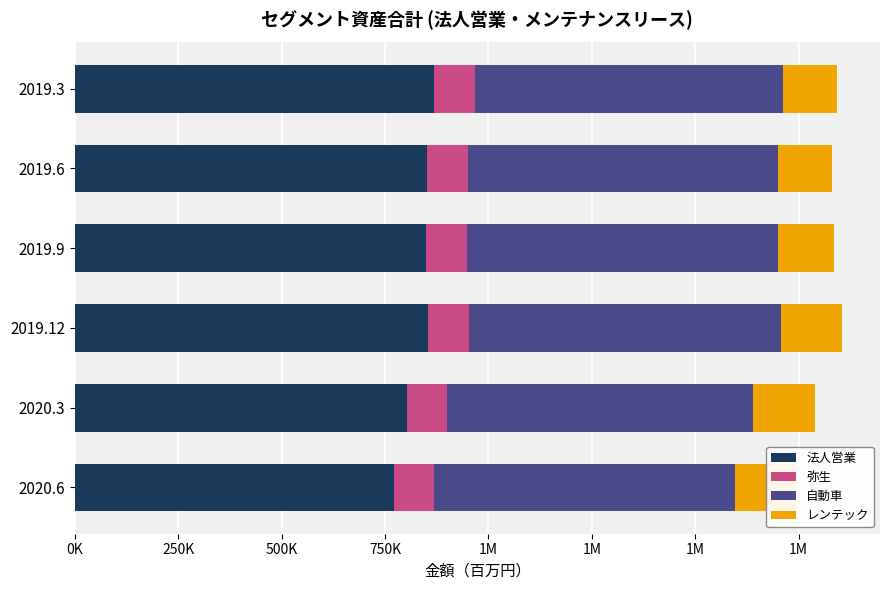

Which series has the widest spread of values?

法人営業